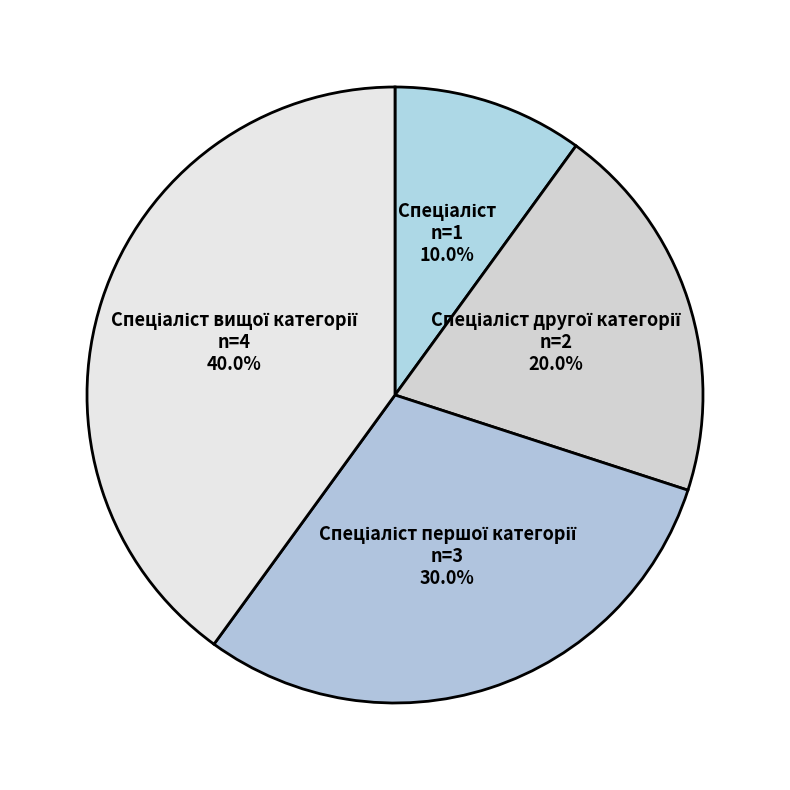

Is there a majority slice in this chart?

No